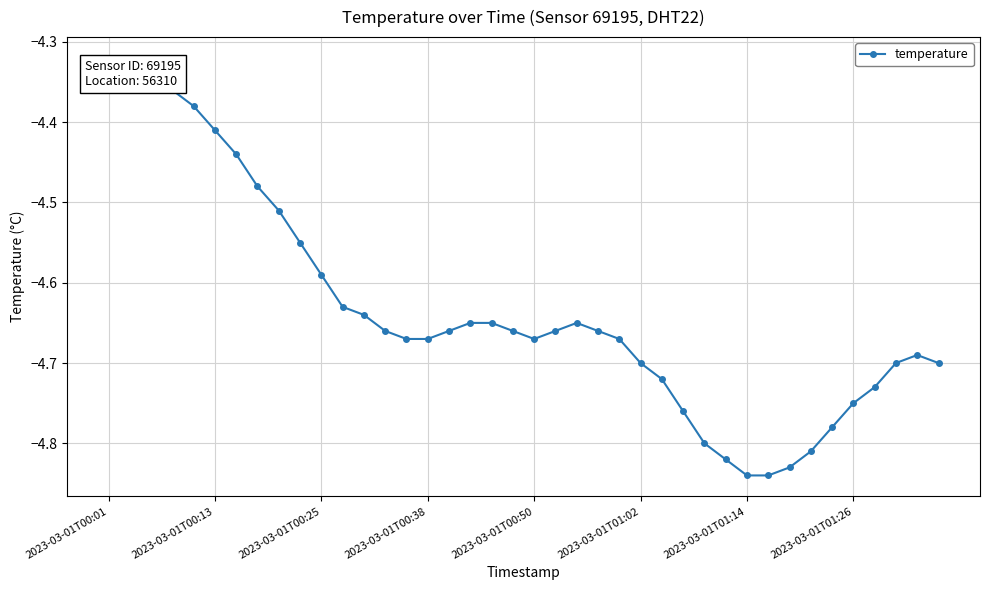

What is the difference between the maximum and minimum values?

0.5